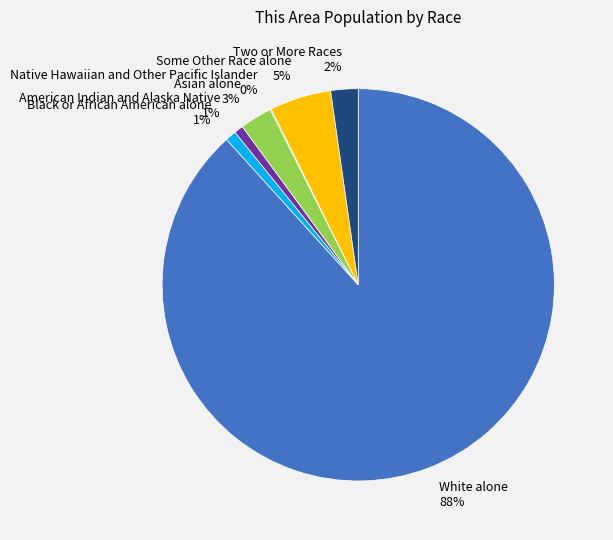

Which has a higher value, American Indian and Alaska Native or White alone?

White alone